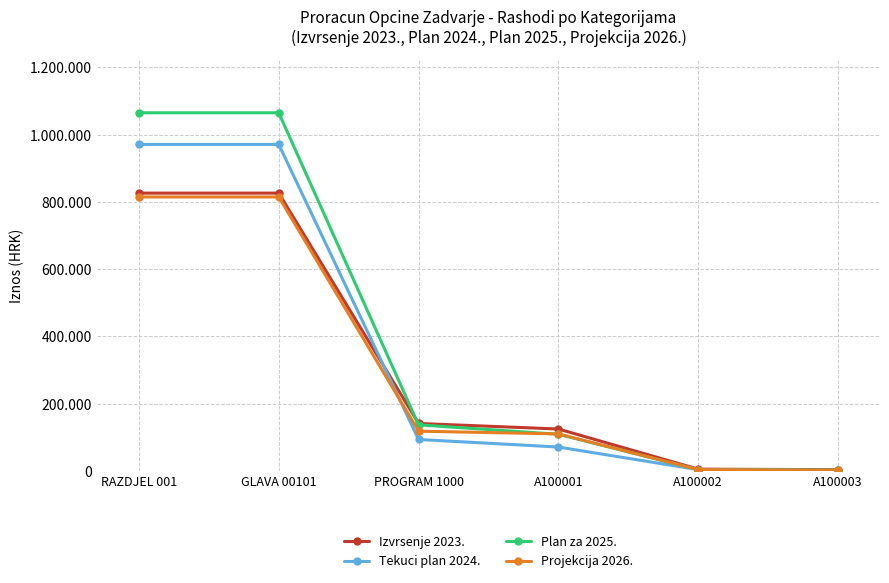

What is the sum of the Projekcija 2026. values at A100002 and PROGRAM 1000?

122200.0